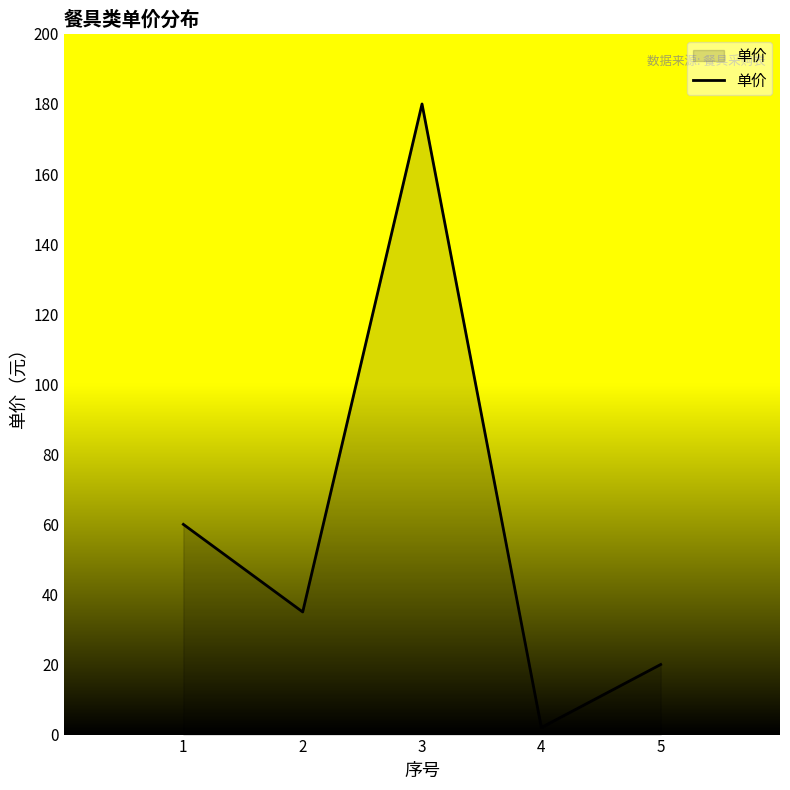

Count the number of categories in the chart.

5